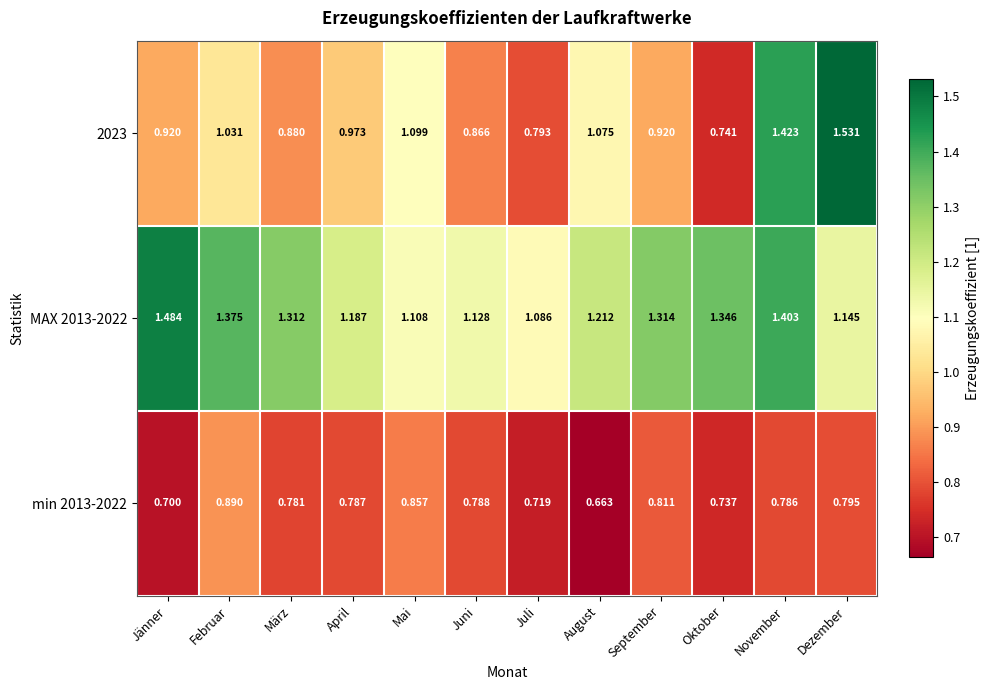

List the series in order of their overall mean, lowest first.

min 2013-2022, 2023, MAX 2013-2022